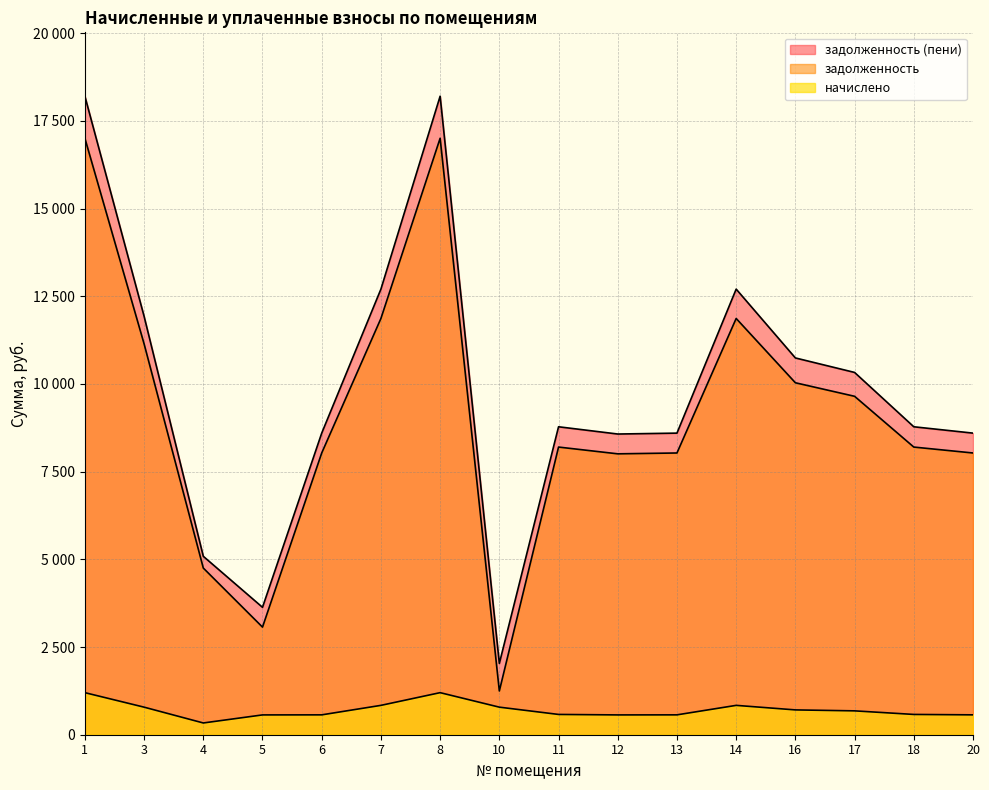

True or false: задолженность has a value of 10033.9 at 16.

True